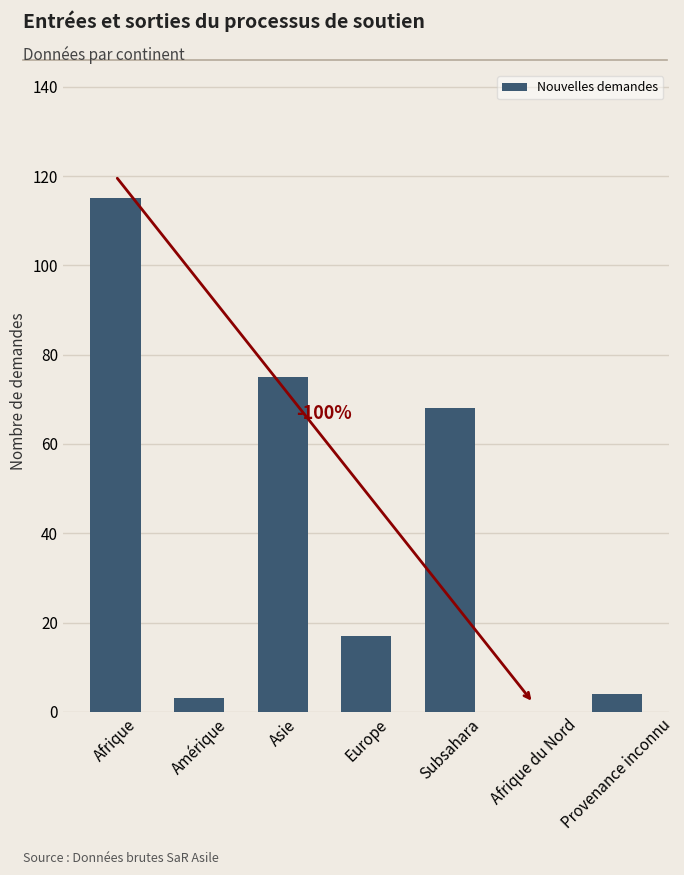

What value does the data have at Amérique?

3